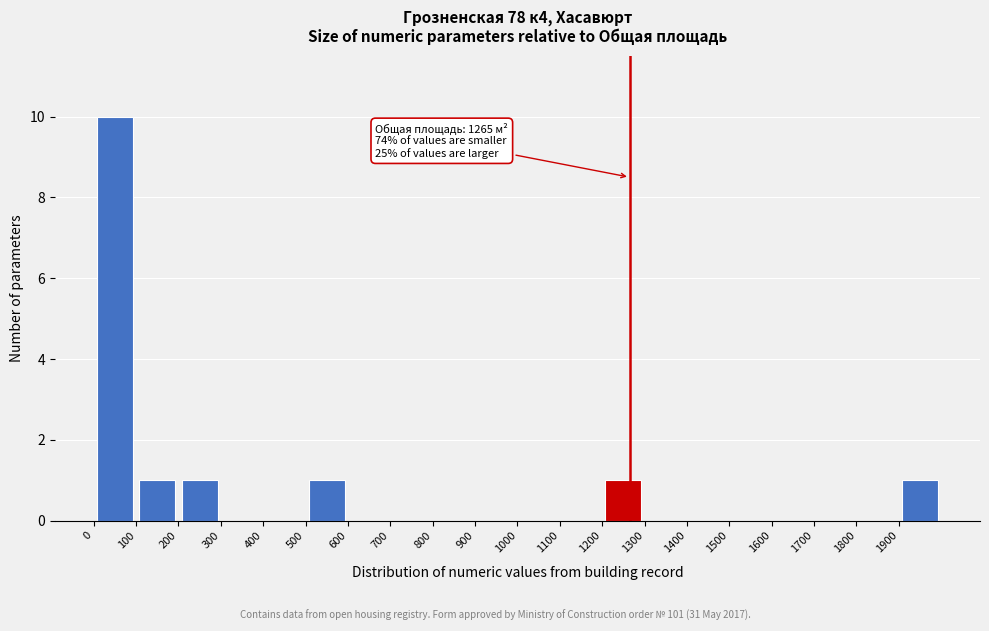

Which range on the x-axis has the tallest bar?

0 to 100